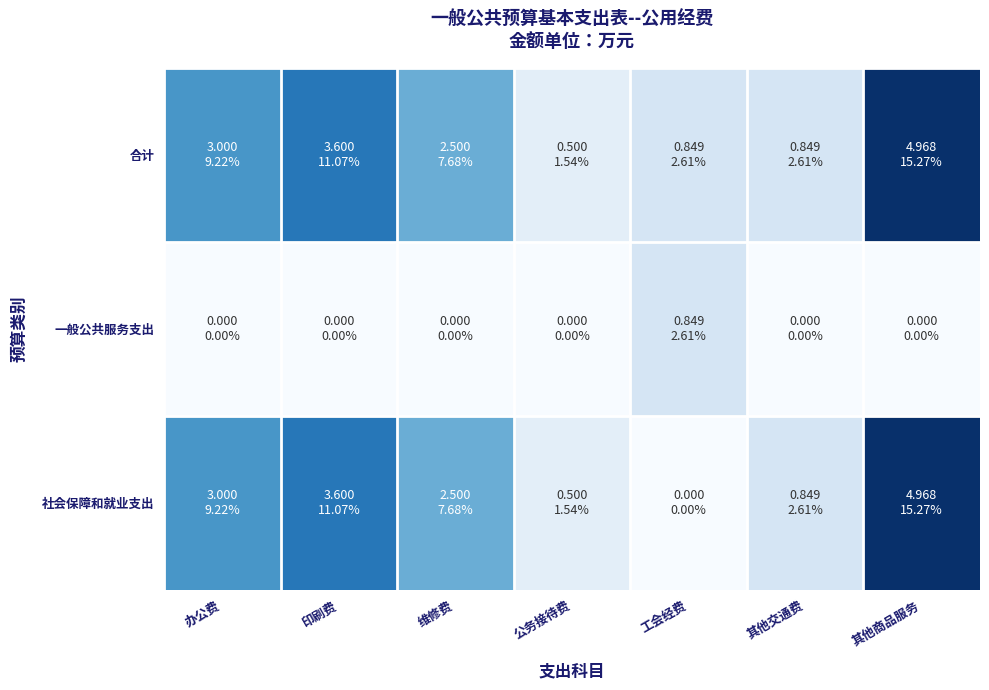

What is the total value across all series at 办公费?

6.0